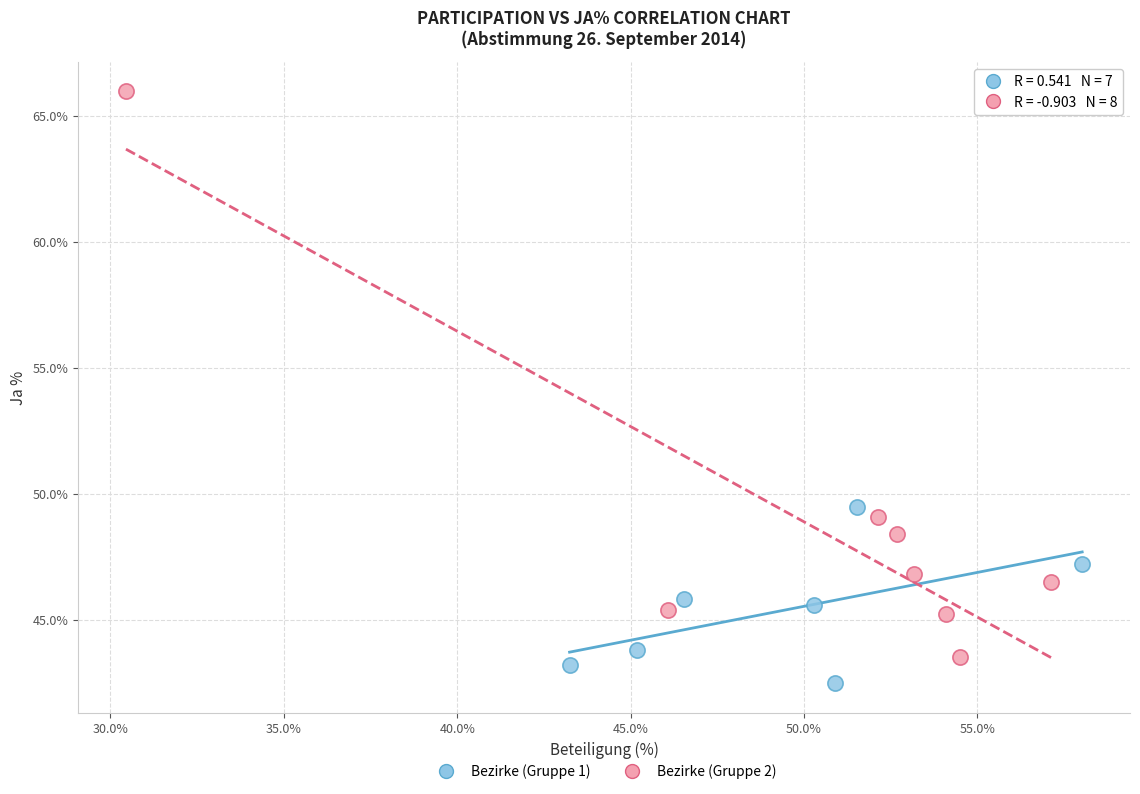

Which series contains the lowest Y value?

Bezirke (Gruppe 1)